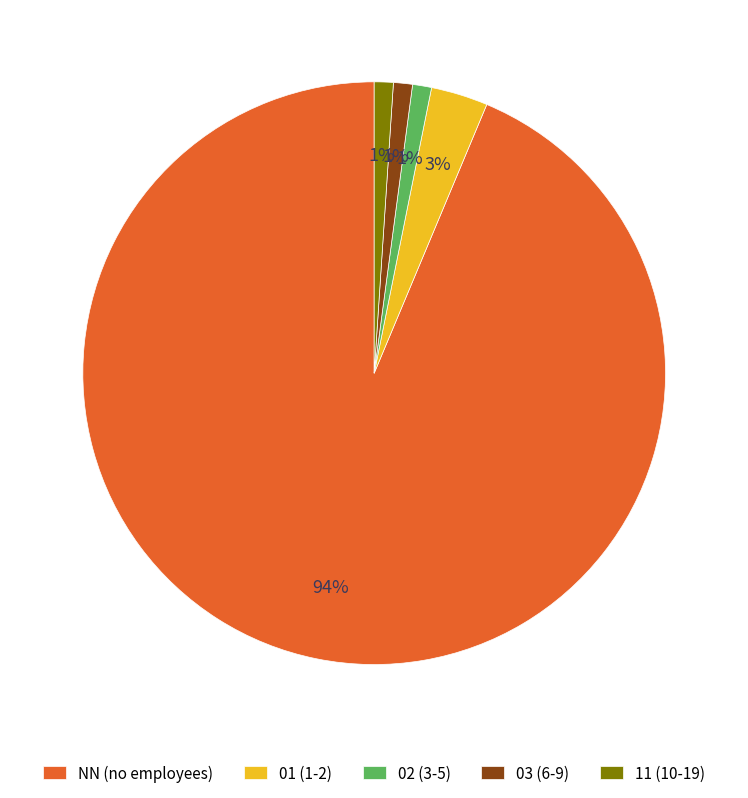

How many segments does this pie chart have?

5